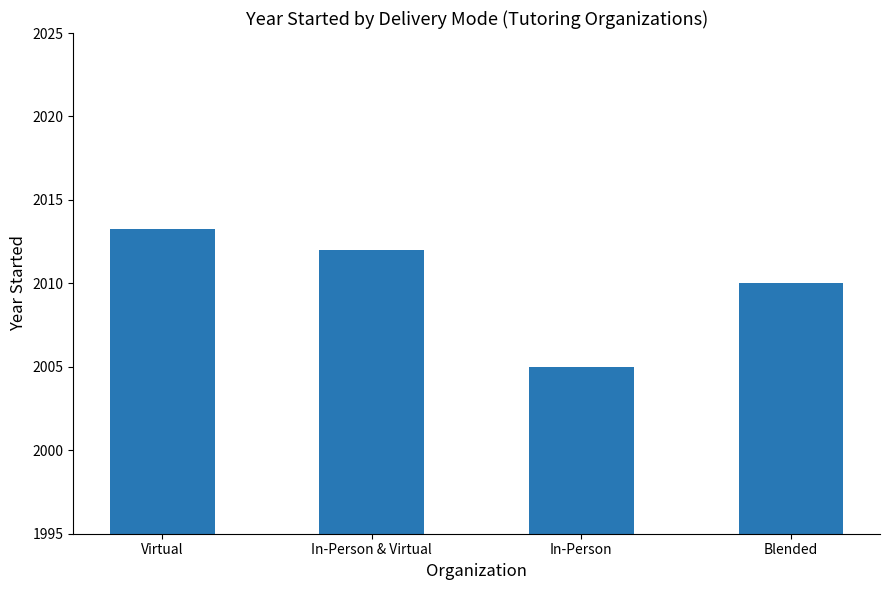

What is the average value?

2010.1